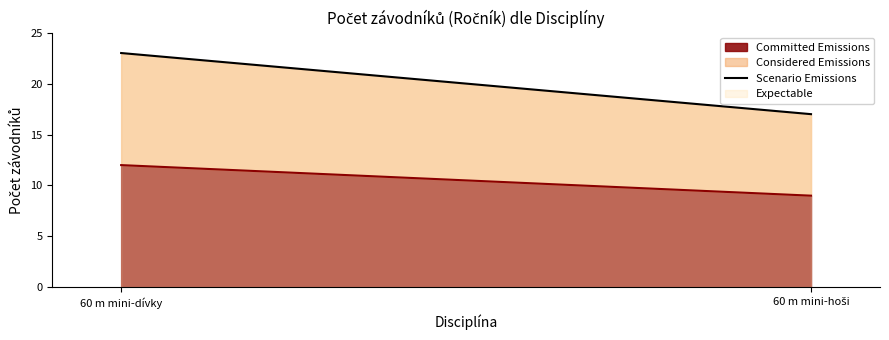

What is the average value?

20